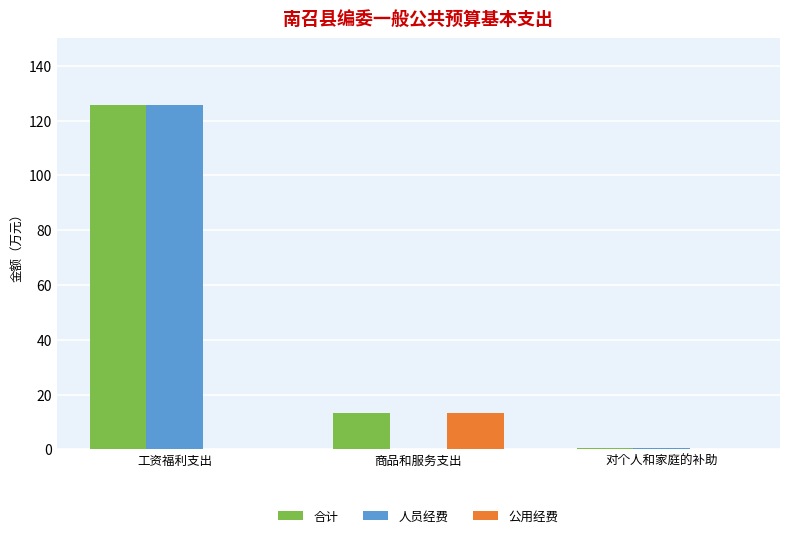

At which label is 合计 closest to 63?

商品和服务支出